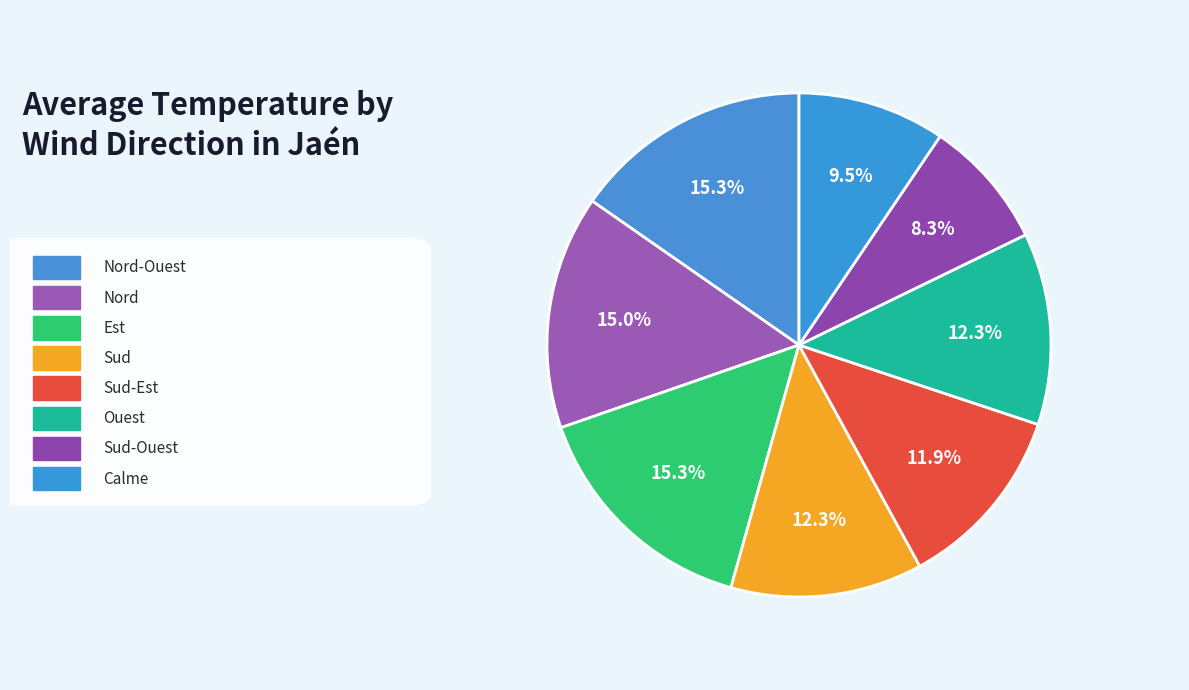

Which category has the biggest portion of the pie?

Nord-Ouest